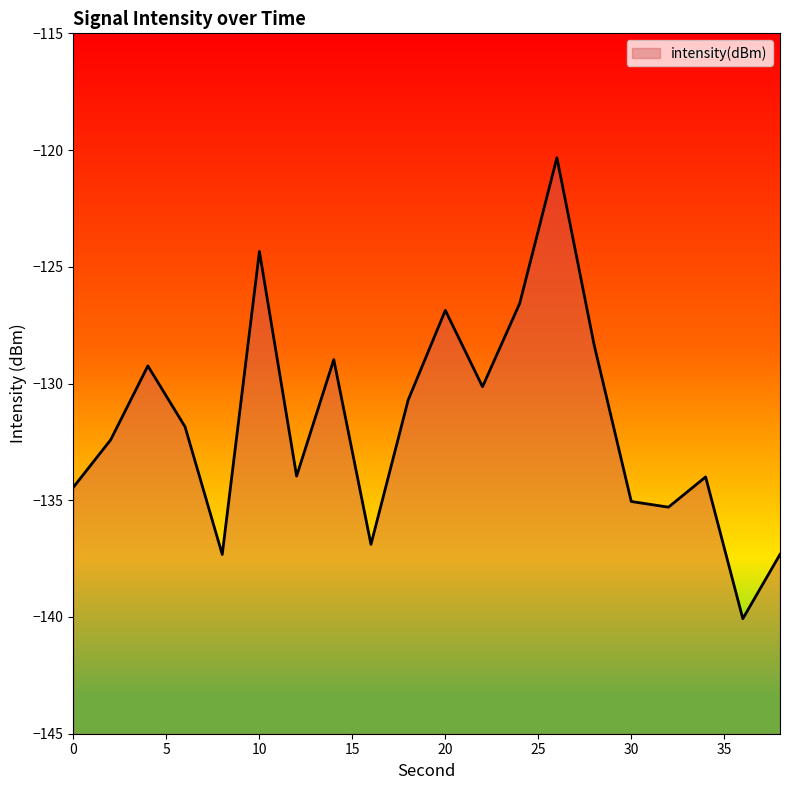

Rank the categories by value from lowest to highest.

36, 8, 38, 16, 32, 30, 0, 34, 12, 2, 6, 18, 22, 4, 14, 28, 20, 24, 10, 26